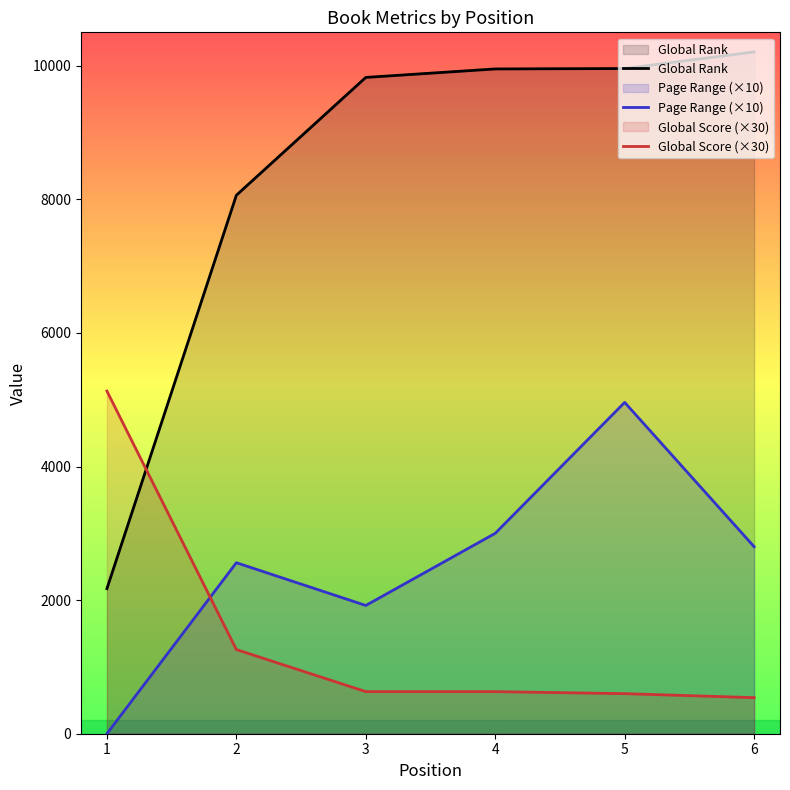

At which category does the chart reach its minimum across all series?

1